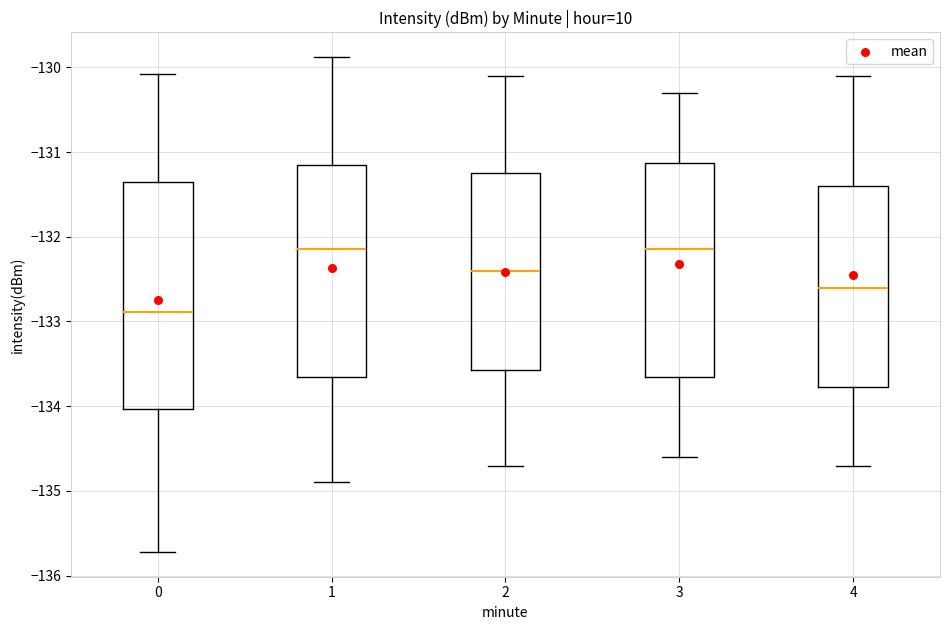

Which box has the lowest median line?

0